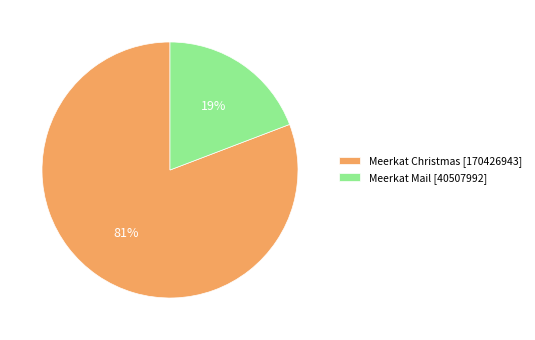

Is the sum of Meerkat Mail [40507992] and Meerkat Christmas [170426943] greater than half?

Yes